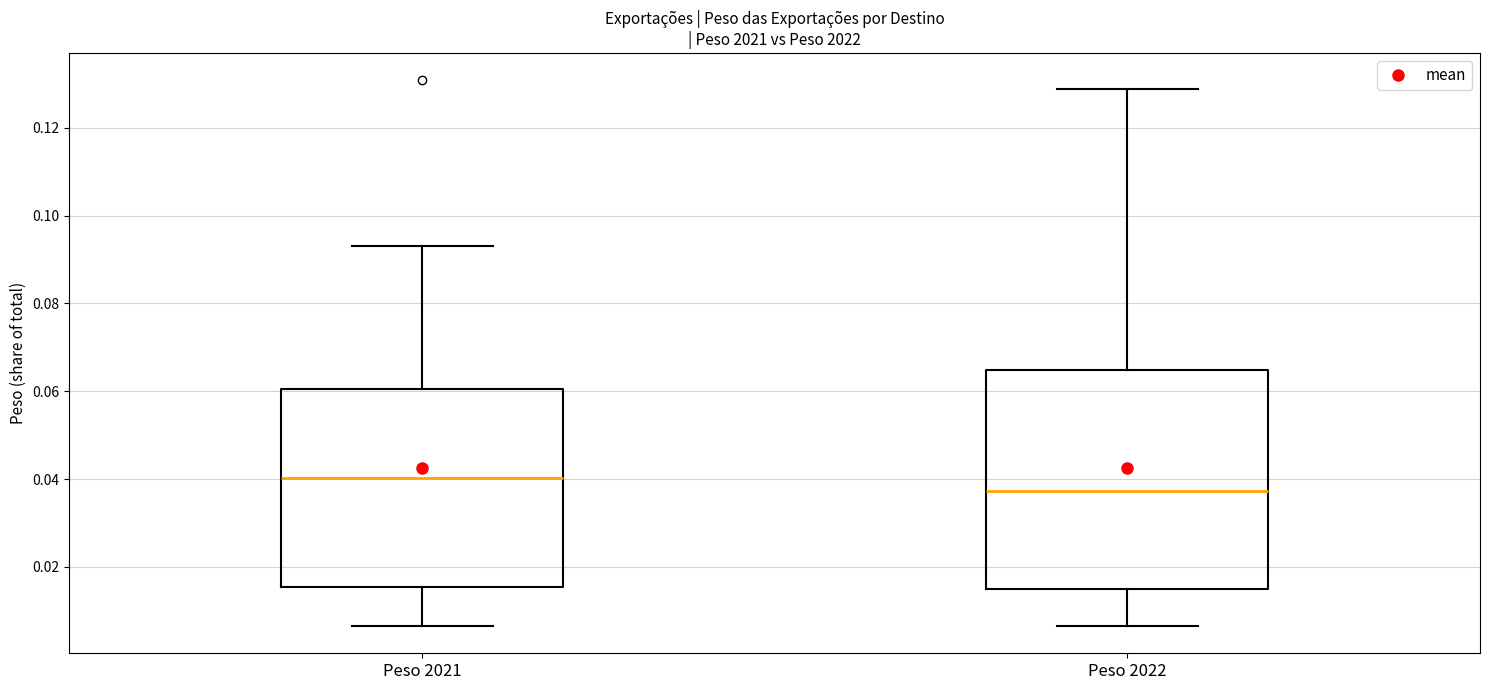

Where is the lower edge of the box for Peso 2021 on the y-axis? The values are not printed on the chart, so give them approximately, as read against the axis.

0.016